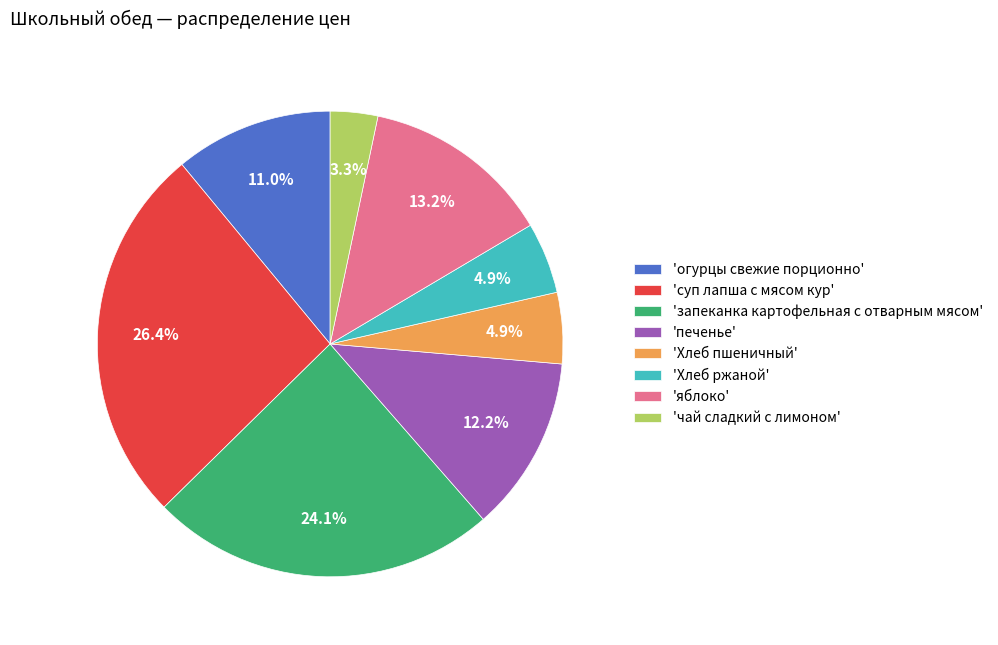

What percentage is NOT represented by 'яблоко'?

86.8%